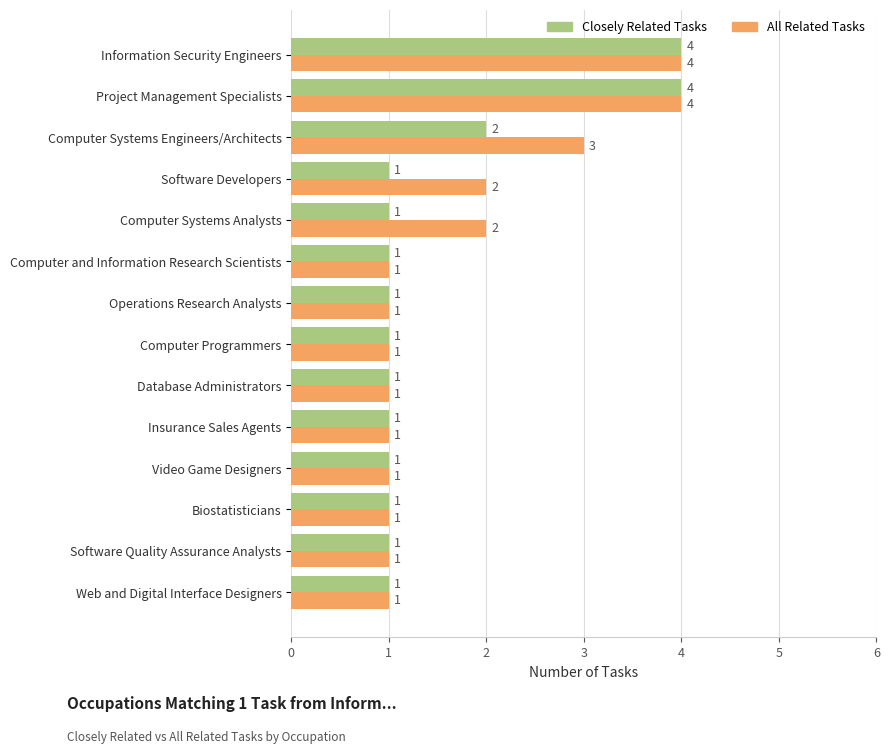

What is the sum of all Closely Related Tasks values?

21